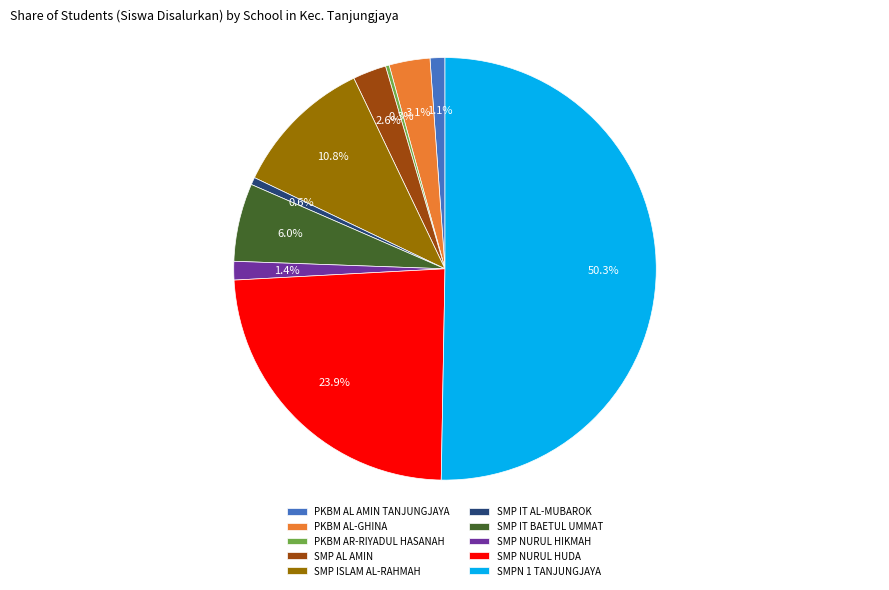

What percentage is NOT represented by PKBM AR-RIYADUL HASANAH?

99.7%